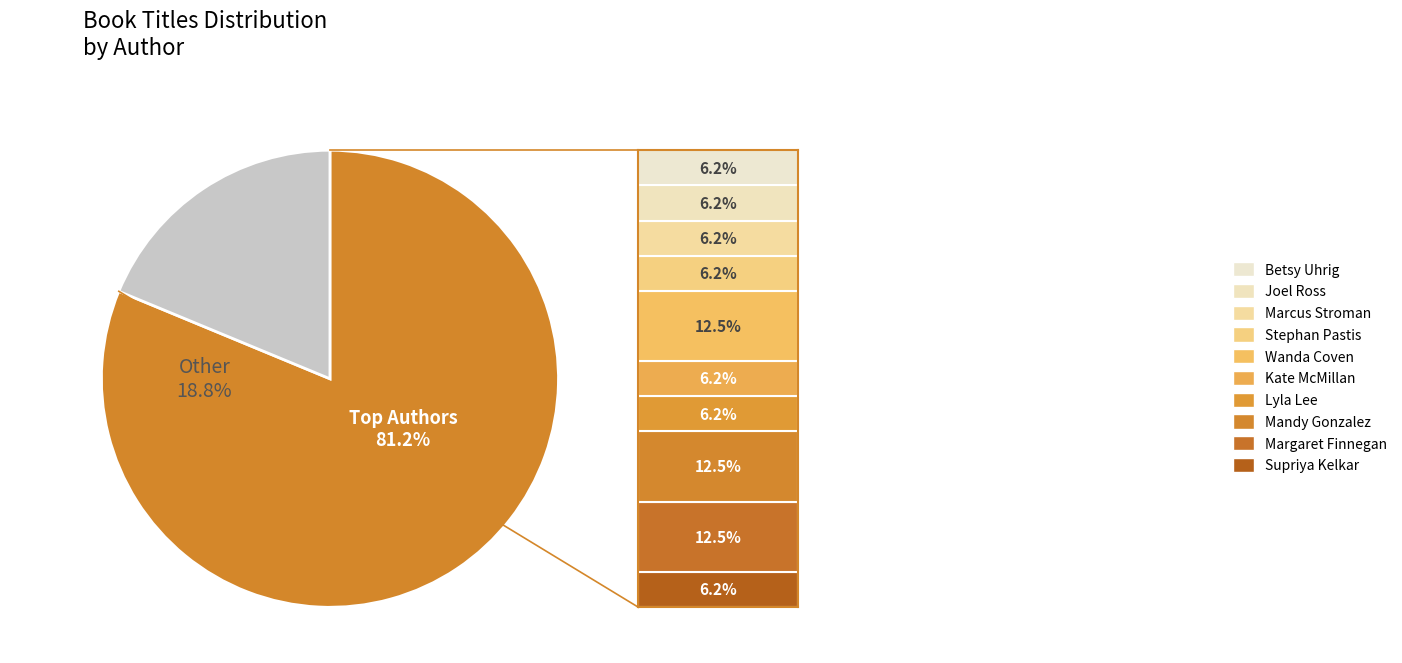

Between Supriya Kelkar and Other, which is larger?

Other